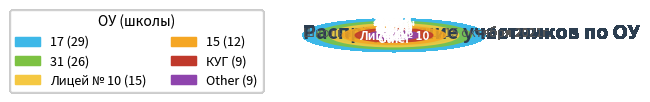

Which slice is the largest?

17